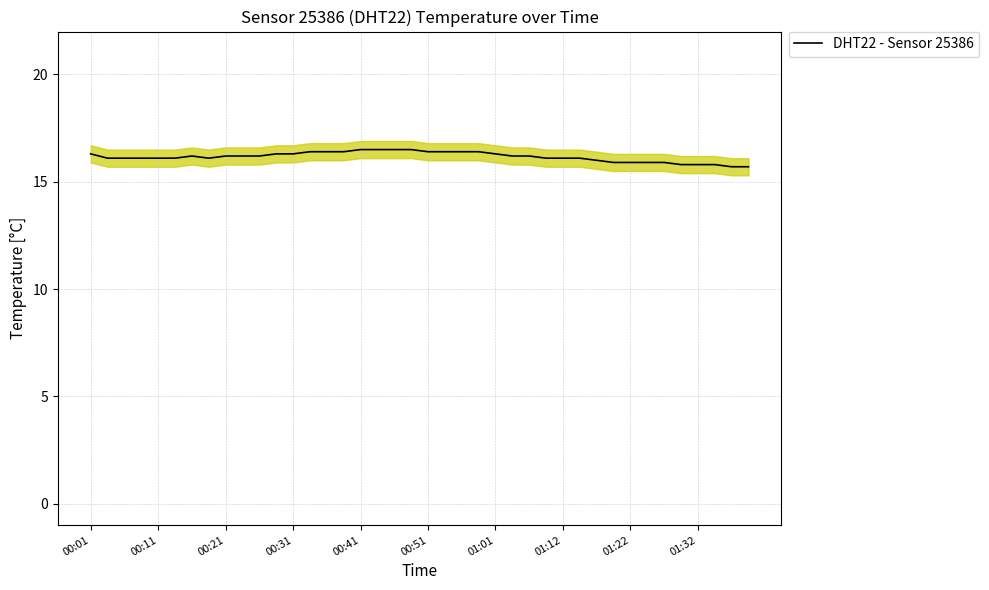

What is the greatest value displayed?

16.5